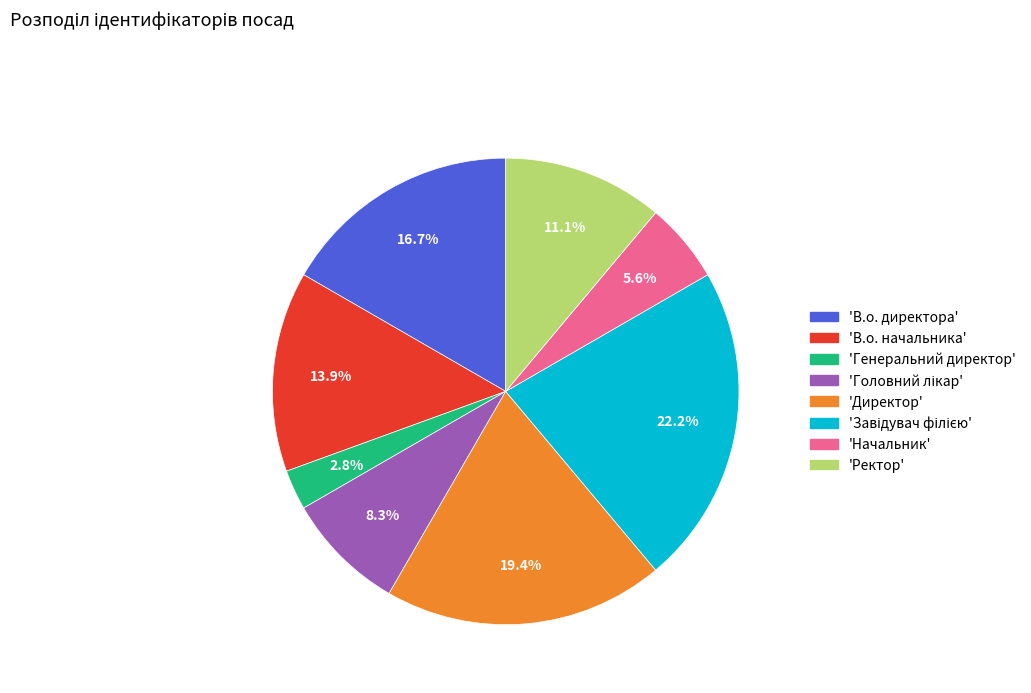

Is there a majority slice in this chart?

No